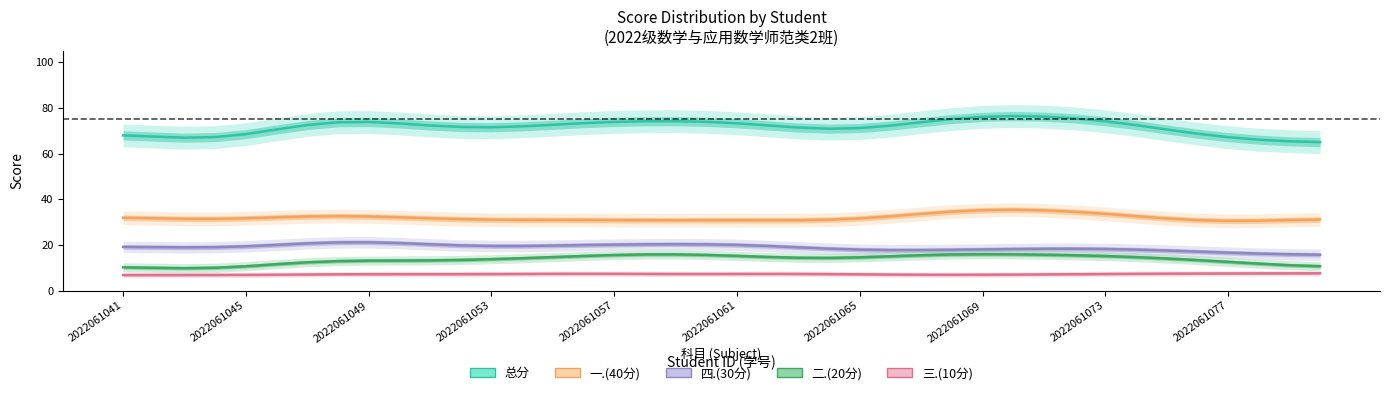

List the labels in order of 二.(20分) value, smallest first.

2022061043, 2022061080, 2022061045, 2022061044, 2022061049, 2022061052, 2022061064, 2022061077, 2022061063, 2022061050, 2022061055, 2022061059, 2022061071, 2022061076, 2022061041, 2022061042, 2022061054, 2022061056, 2022061066, 2022061075, 2022061079, 2022061046, 2022061048, 2022061051, 2022061061, 2022061067, 2022061070, 2022061072, 2022061074, 2022061053, 2022061057, 2022061060, 2022061062, 2022061065, 2022061068, 2022061069, 2022061073, 2022061047, 2022061058, 2022061078